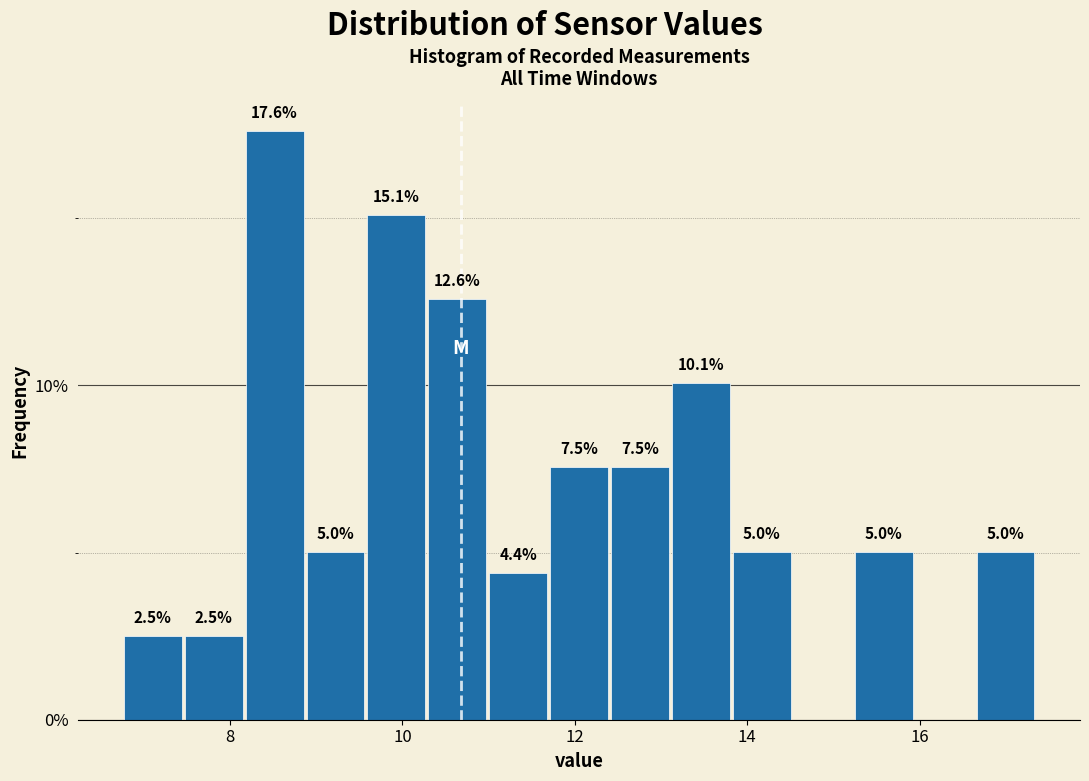

Read against the x-axis, roughly where is the centre of the tallest bar?

8.6